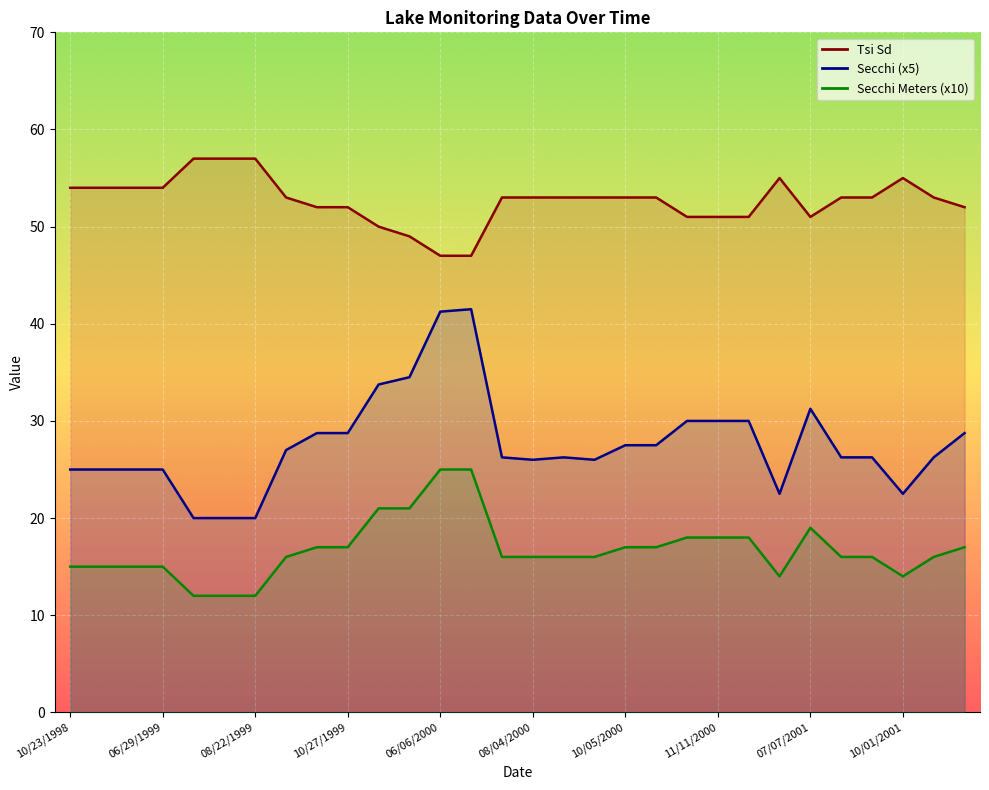

What is the maximum value shown in the chart?

57.0